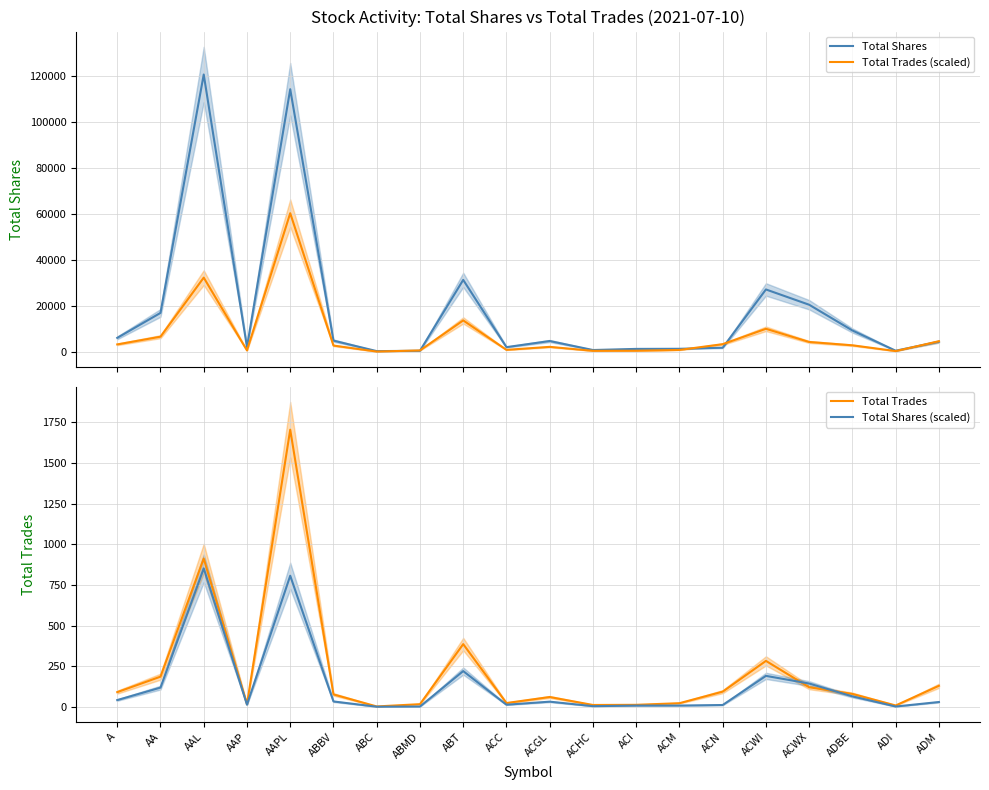

What is the label of the 14th point from the left?

ACM